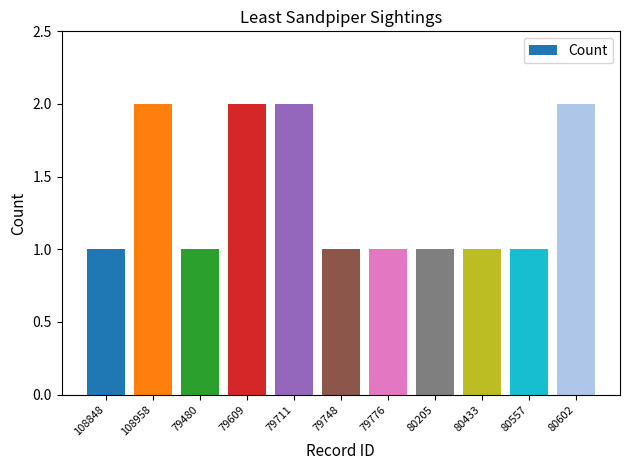

Is it true that the value at 80433 is 0?

False